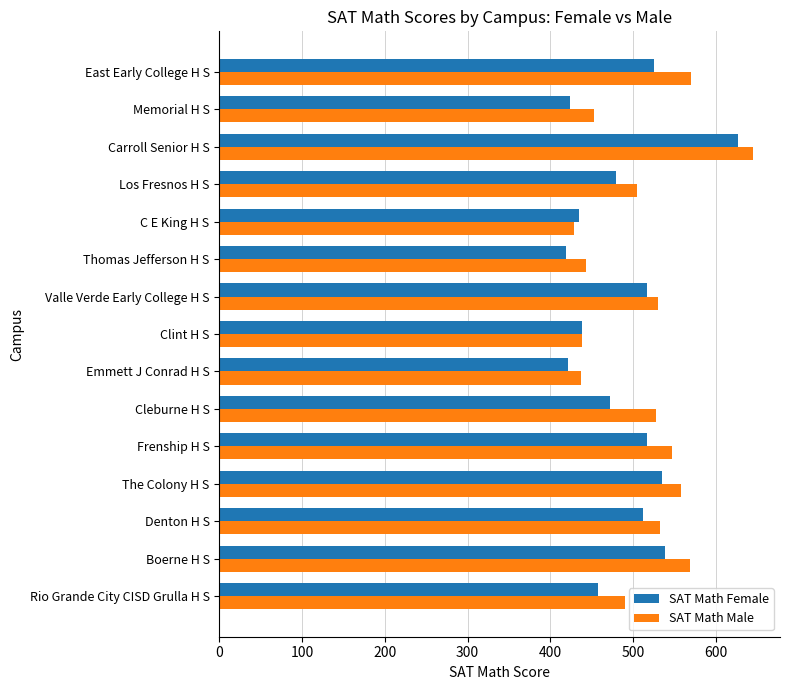

List the series in order of their overall mean, highest first.

SAT Math Male, SAT Math Female